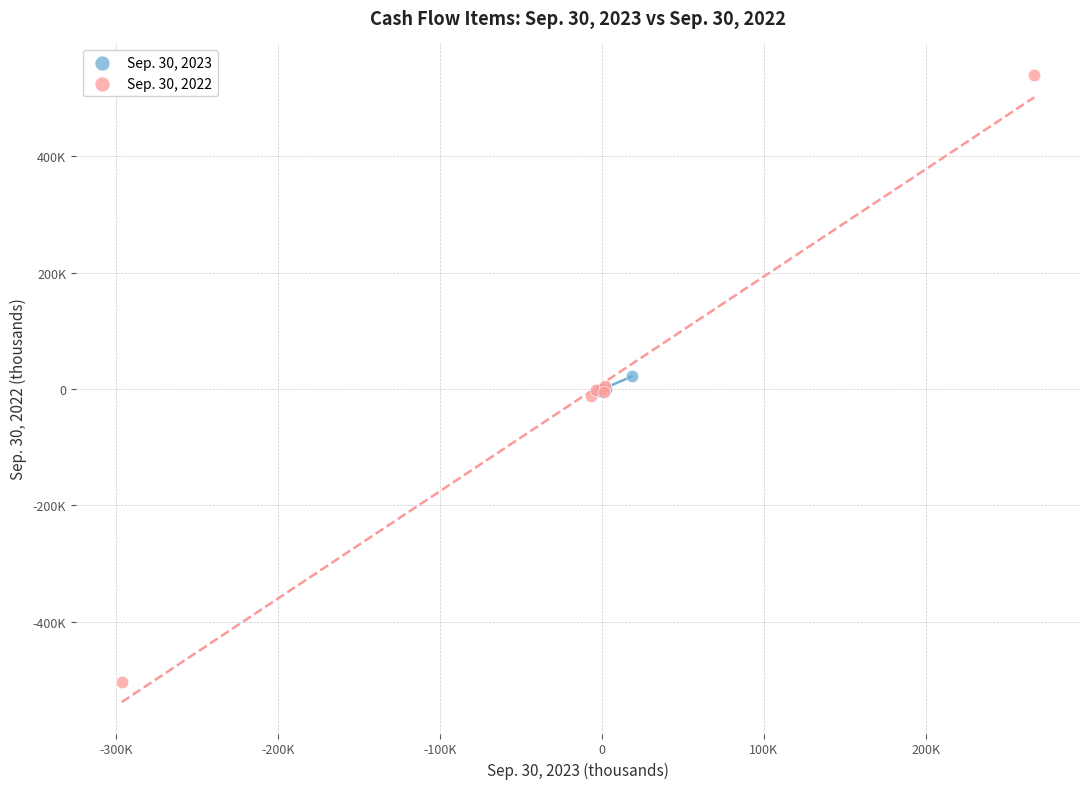

What are all the series names shown in the legend?

Sep. 30, 2023, Sep. 30, 2022